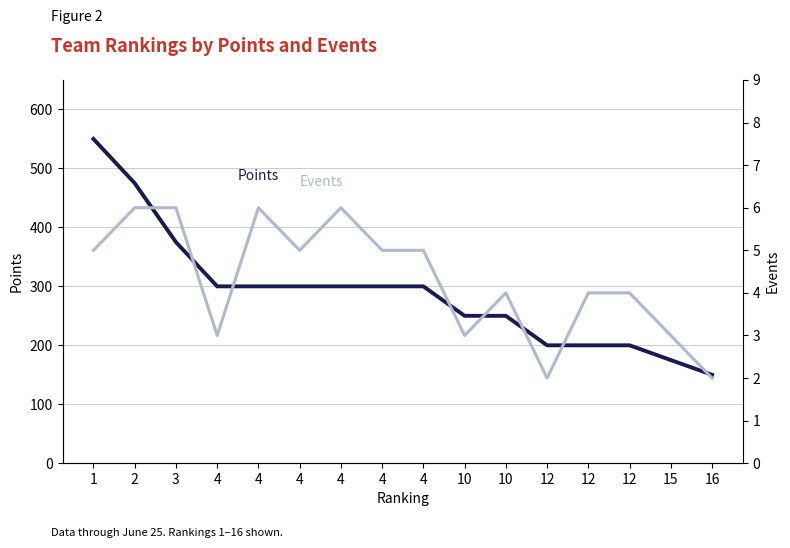

Which series changed the most between 4 and 10?

Points